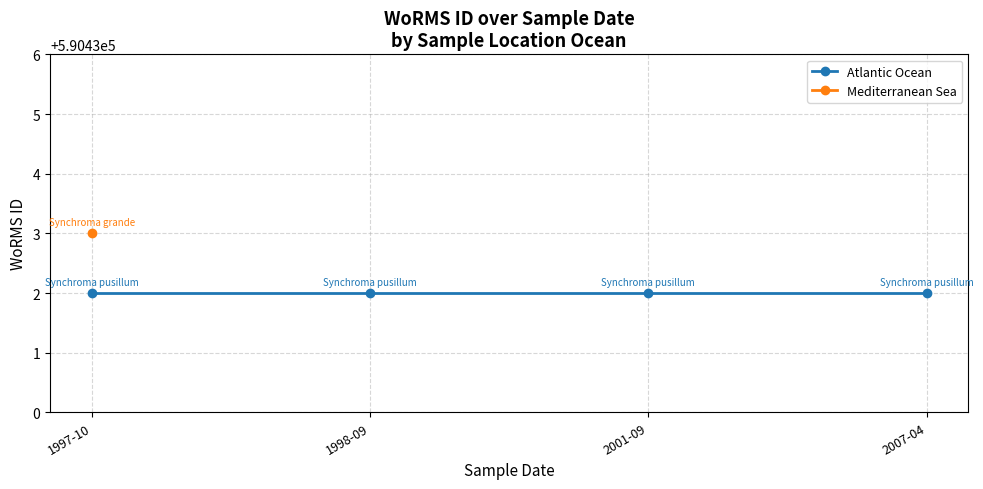

How many data points are above 590432?

1